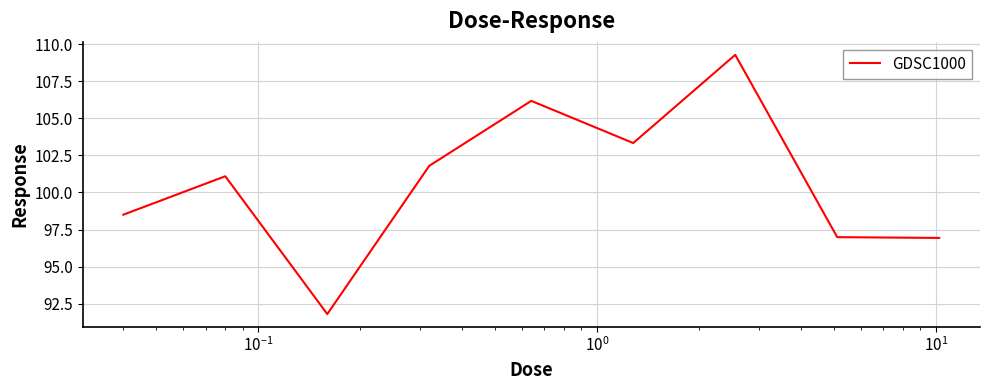

What is the difference between the maximum and minimum values?

17.5